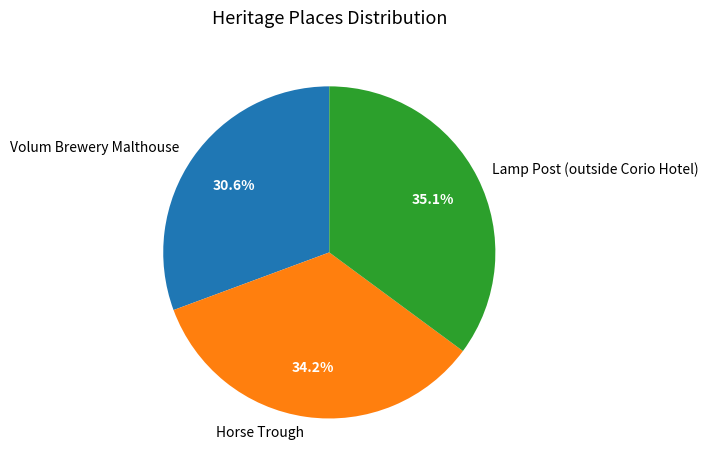

Does any single category account for the majority?

No